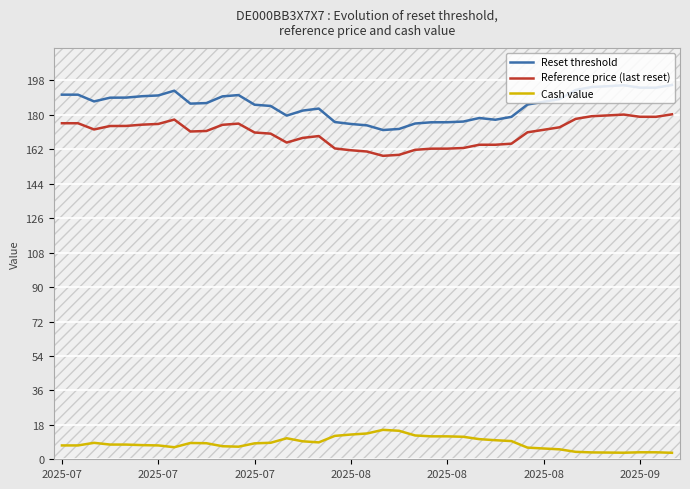

Rank the series by their maximum value, from highest to lowest.

Reset threshold, Reference price (last reset), Cash value